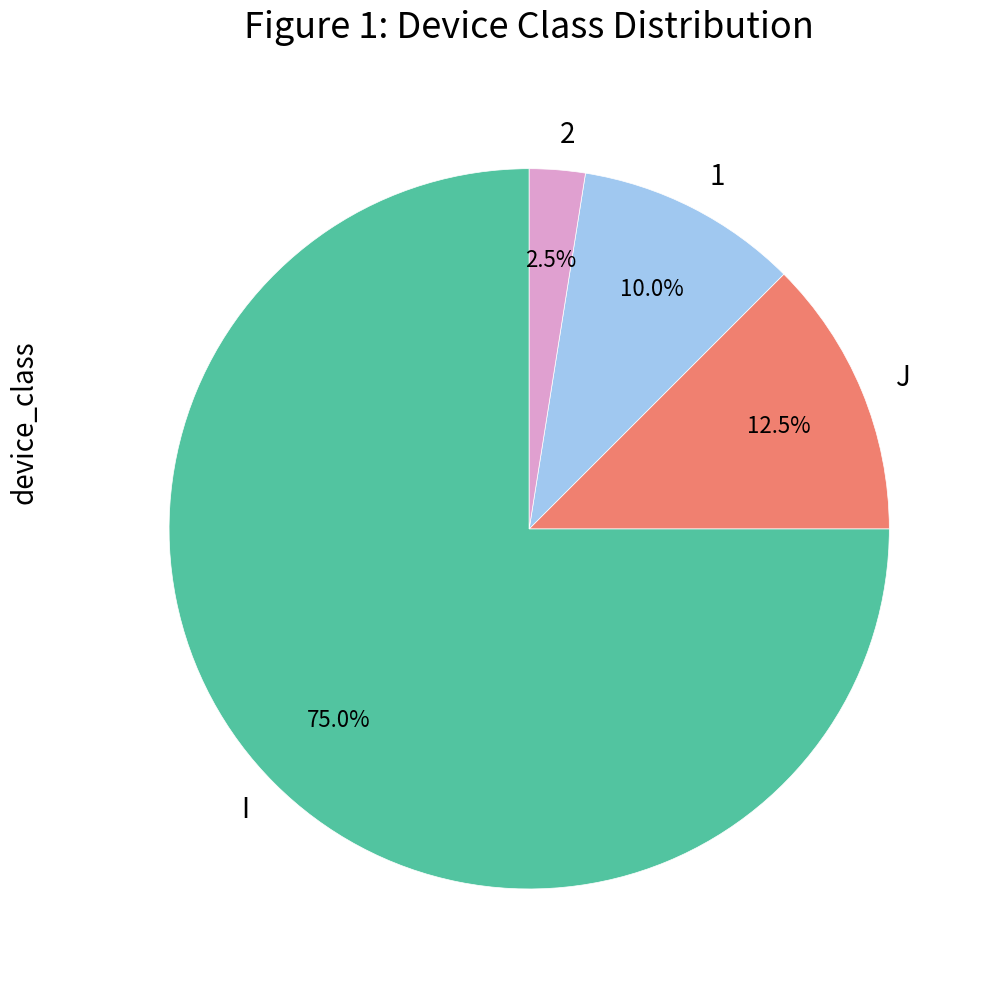

Is the sum of 1 and 2 greater than half?

No